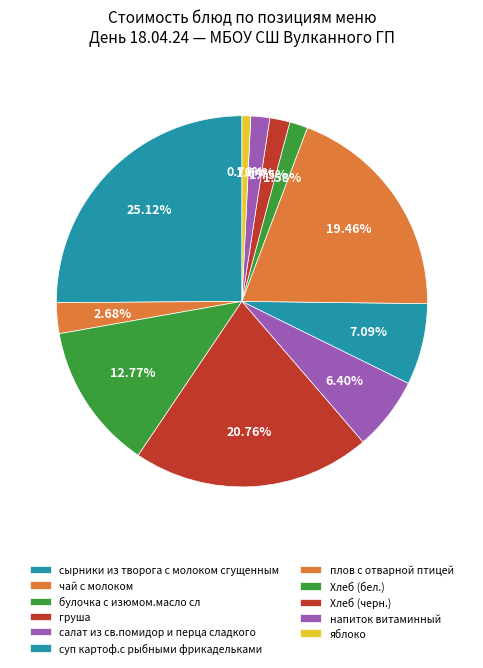

How many slices are in this pie chart?

11